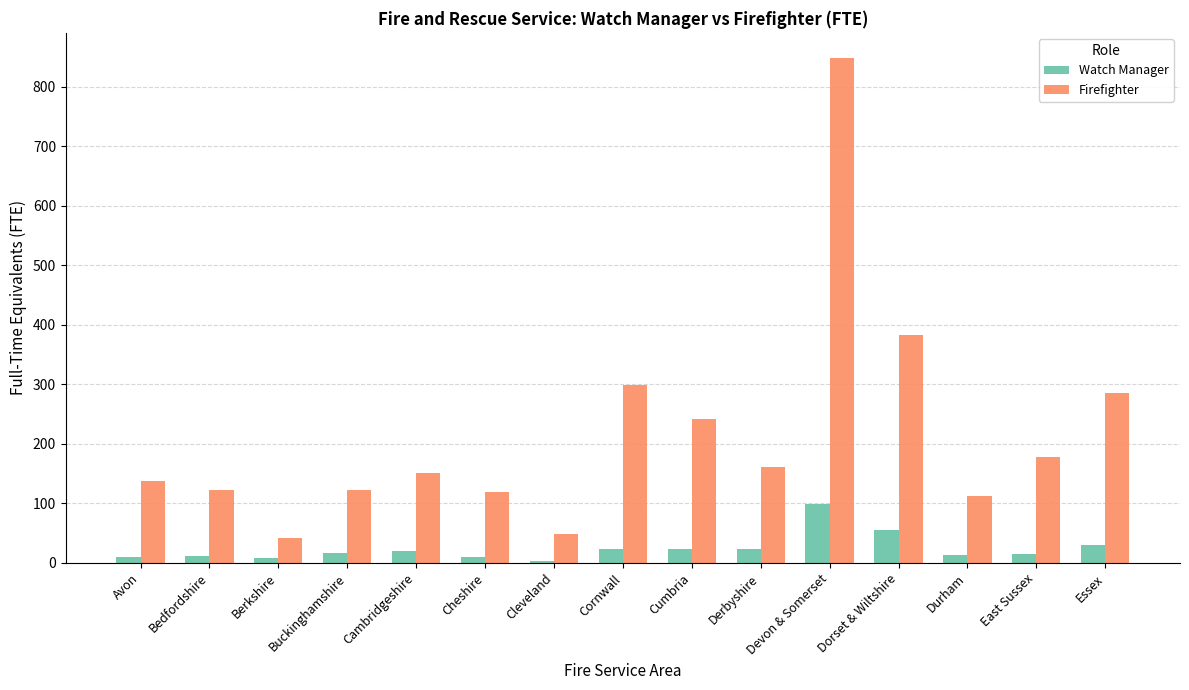

What is the sum of all Firefighter values?

3253.1